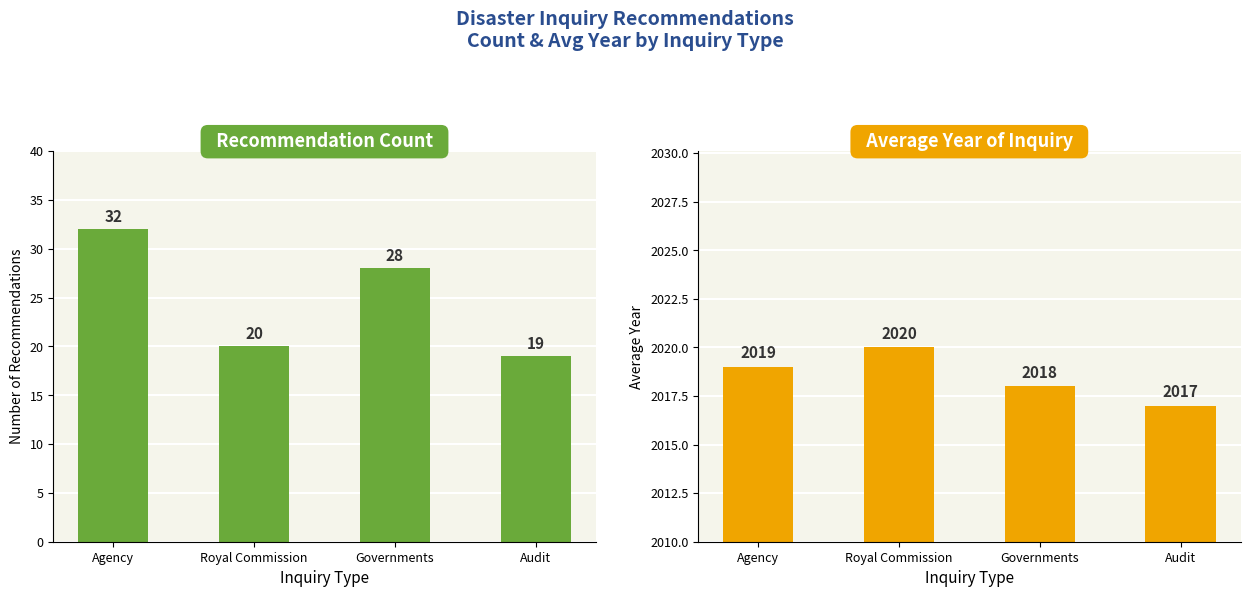

How many distinct data groups are displayed?

2